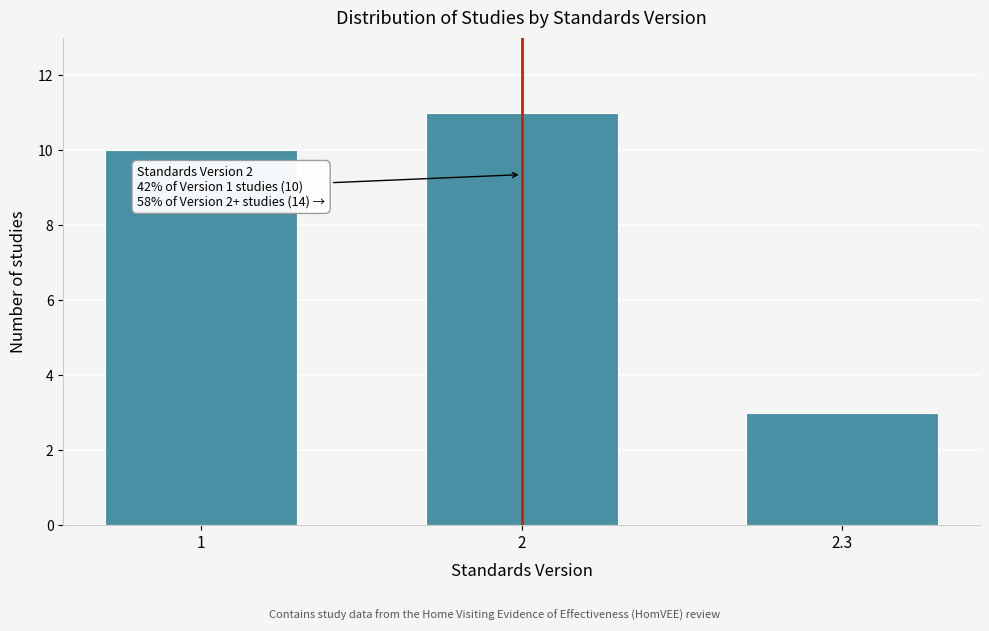

Reading right to left, what are all the values shown in this chart?

3	11	10